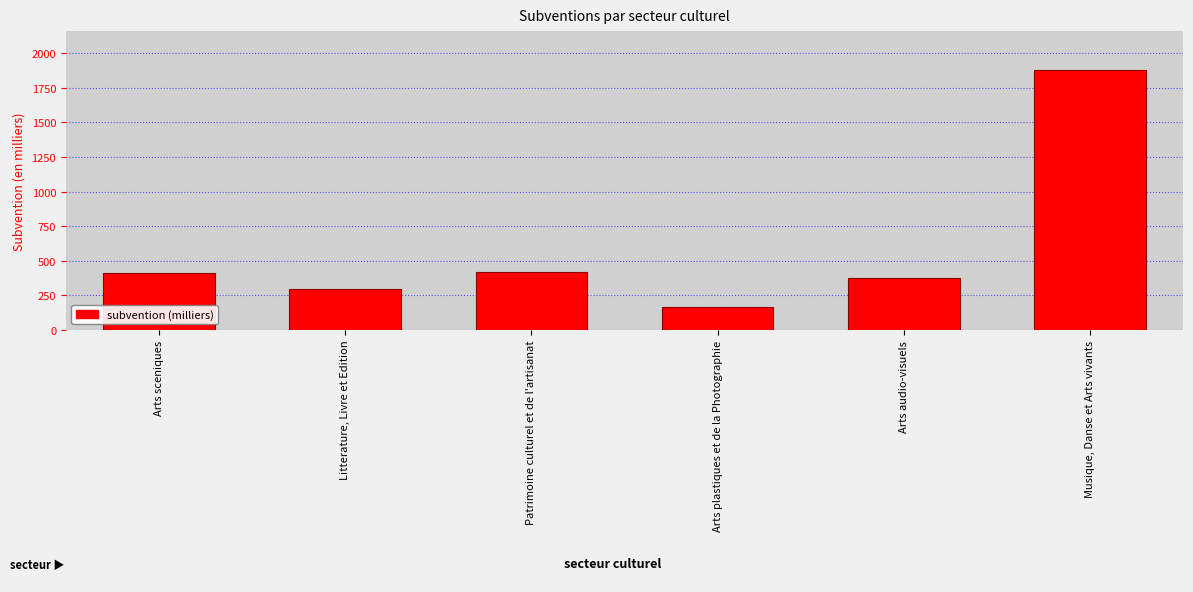

Rank the categories by value from lowest to highest.

Arts plastiques et de la Photographie, Litterature, Livre et Edition, Arts audio-visuels, Arts sceniques, Patrimoine culturel et de l'artisanat, Musique, Danse et Arts vivants